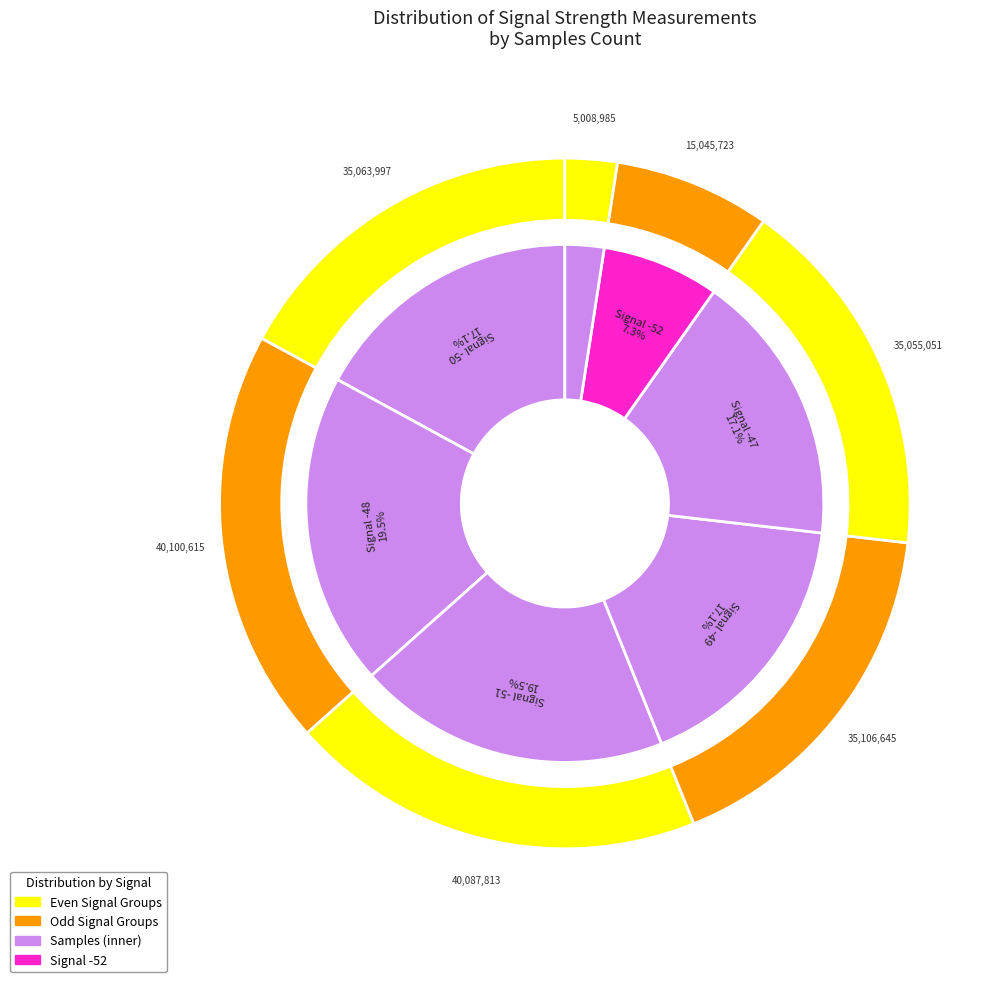

Which category has the biggest portion of the pie?

-51